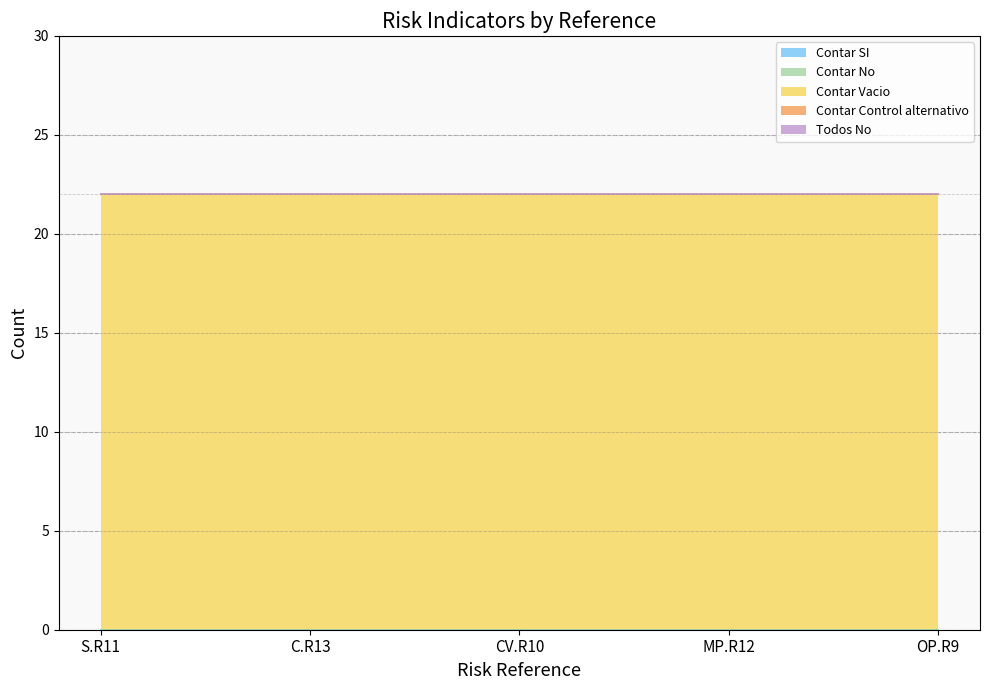

What are all the series names shown in the legend?

Contar SI, Contar No, Contar Vacio, Contar Control alternativo, Todos No